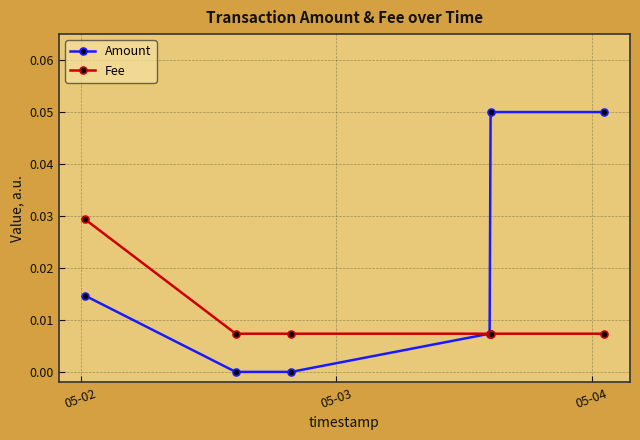

Which series has the largest total across all categories?

Amount